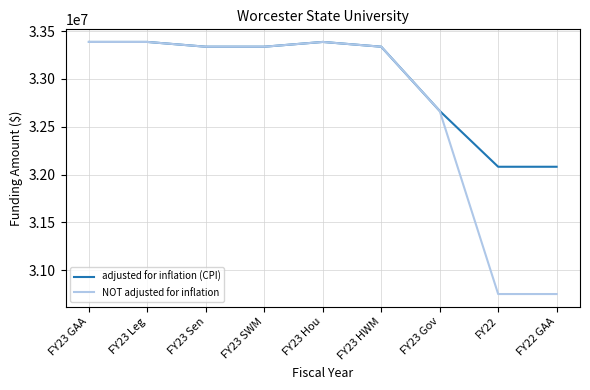

Is the value of NOT adjusted for inflation at FY22 GAA greater than the value of adjusted for inflation (CPI) at FY23 Leg?

No